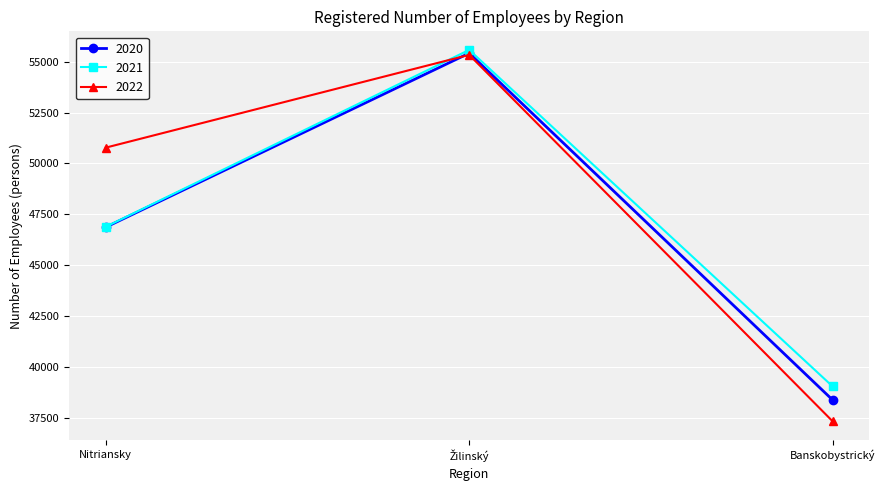

What is the total value across all series at Nitriansky?

144544